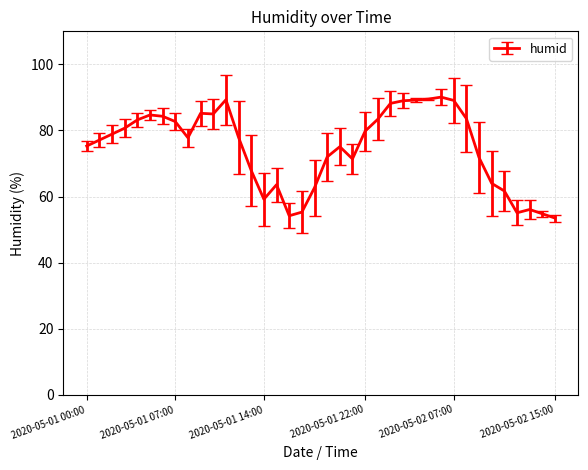

What is the greatest value displayed?

90.1